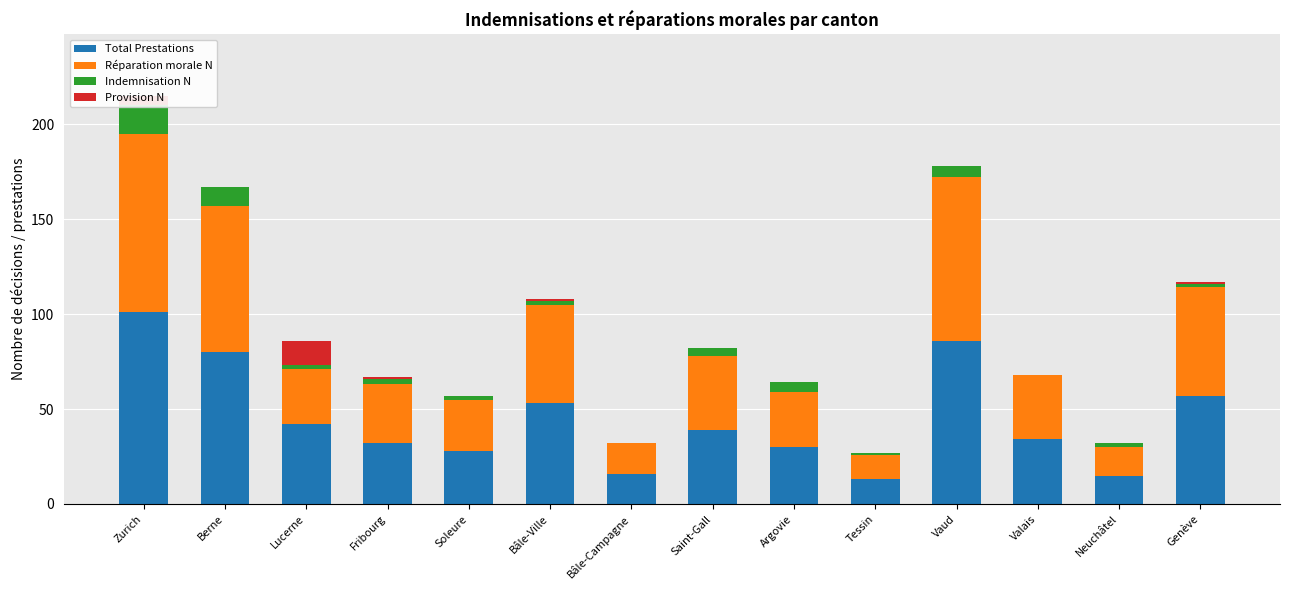

Reading left to right, extract all data points from this chart.

Total Prestations: Zurich=101	Berne=80	Lucerne=42	Fribourg=32	Soleure=28	Bâle-Ville=53	Bâle-Campagne=16	Saint-Gall=39	Argovie=30	Tessin=13	Vaud=86	Valais=34	Neuchâtel=15	Genève=57
Réparation morale N: Zurich=94	Berne=77	Lucerne=29	Fribourg=31	Soleure=27	Bâle-Ville=52	Bâle-Campagne=16	Saint-Gall=39	Argovie=29	Tessin=13	Vaud=86	Valais=34	Neuchâtel=15	Genève=57
Indemnisation N: Zurich=15	Berne=10	Lucerne=2	Fribourg=3	Soleure=2	Bâle-Ville=2	Bâle-Campagne=0	Saint-Gall=4	Argovie=5	Tessin=1	Vaud=6	Valais=0	Neuchâtel=2	Genève=2
Provision N: Zurich=5	Berne=0	Lucerne=13	Fribourg=1	Soleure=0	Bâle-Ville=1	Bâle-Campagne=0	Saint-Gall=0	Argovie=0	Tessin=0	Vaud=0	Valais=0	Neuchâtel=0	Genève=1